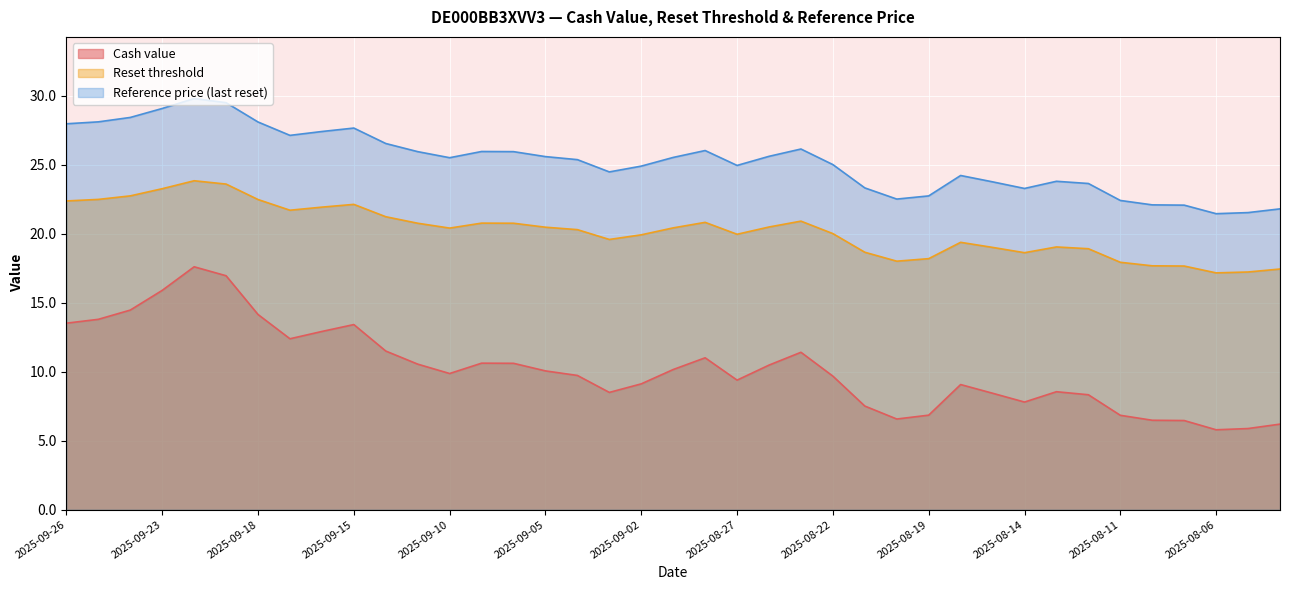

Which series changed the most between 2025-09-15 and 2025-08-06?

Cash value